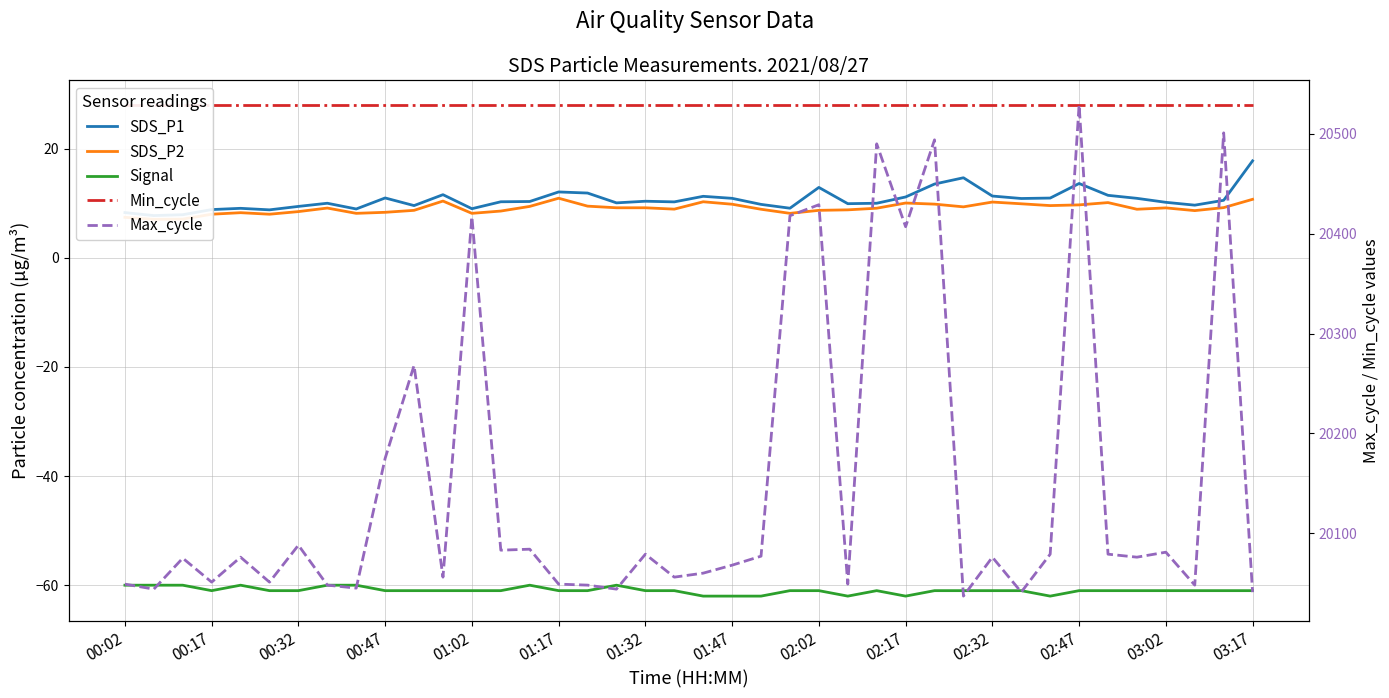

The Min_cycle series shows 28.0 at 02:02. True or false?

True